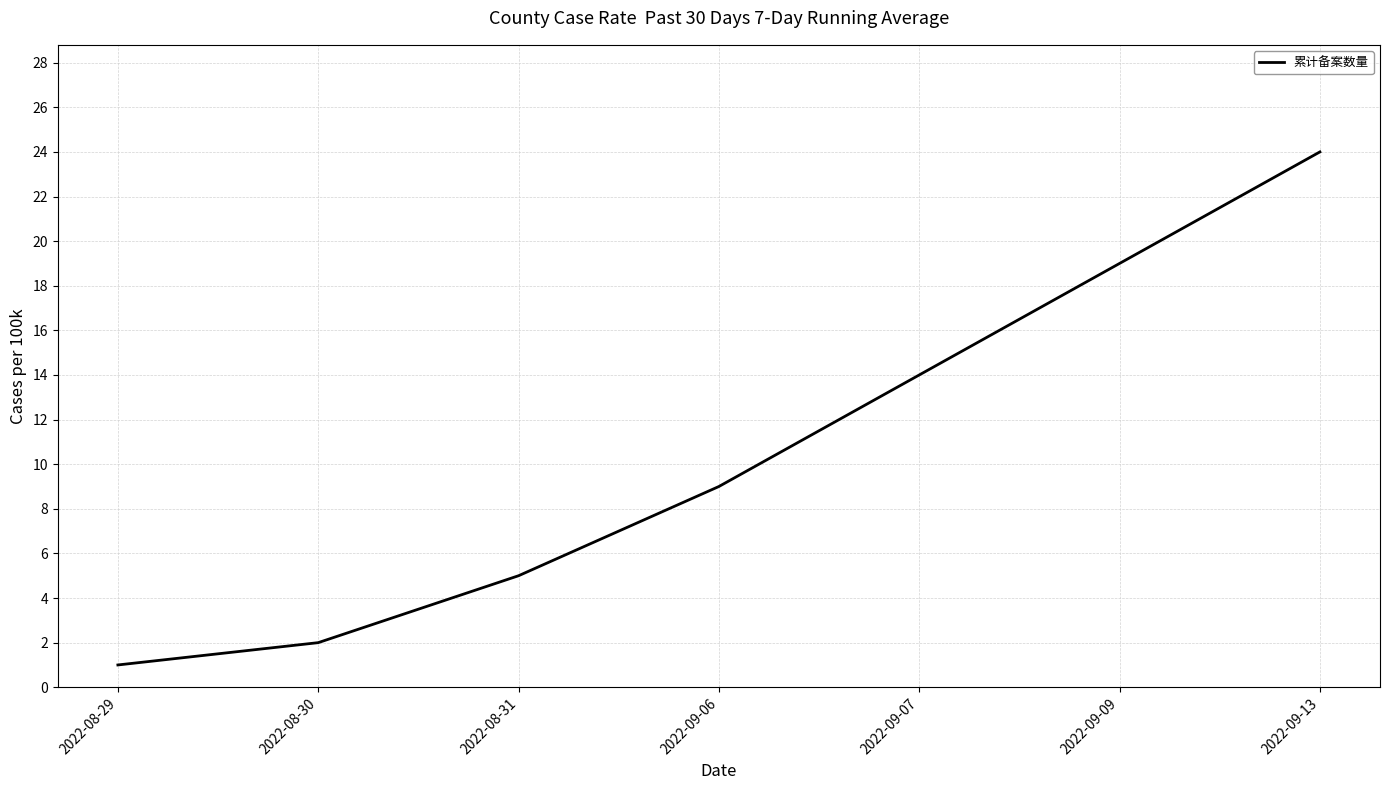

What is the sum of the values at 2022-08-31 and 2022-09-13?

29